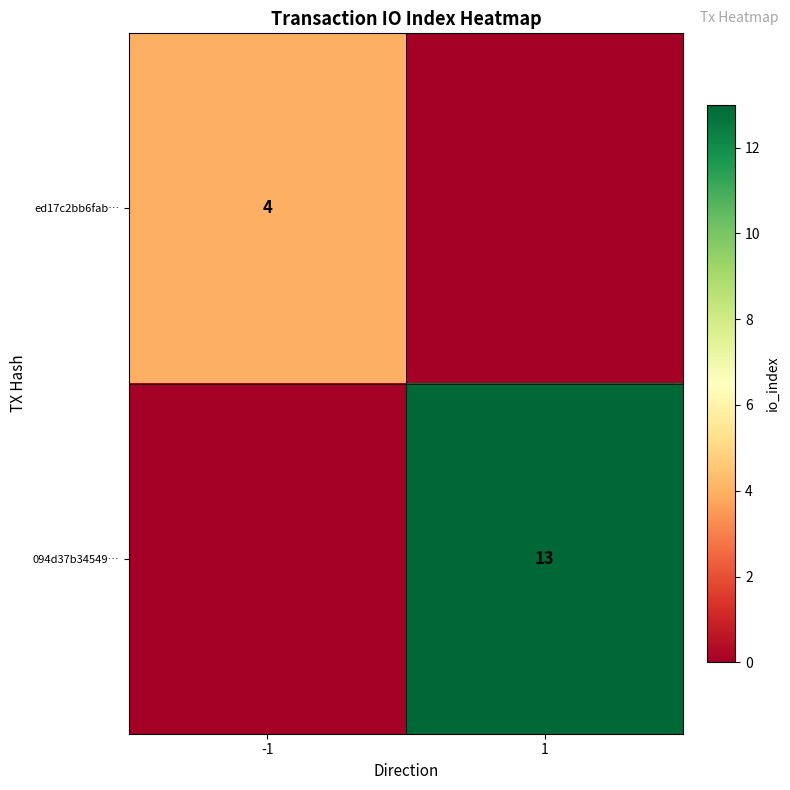

What is the greatest value displayed?

13